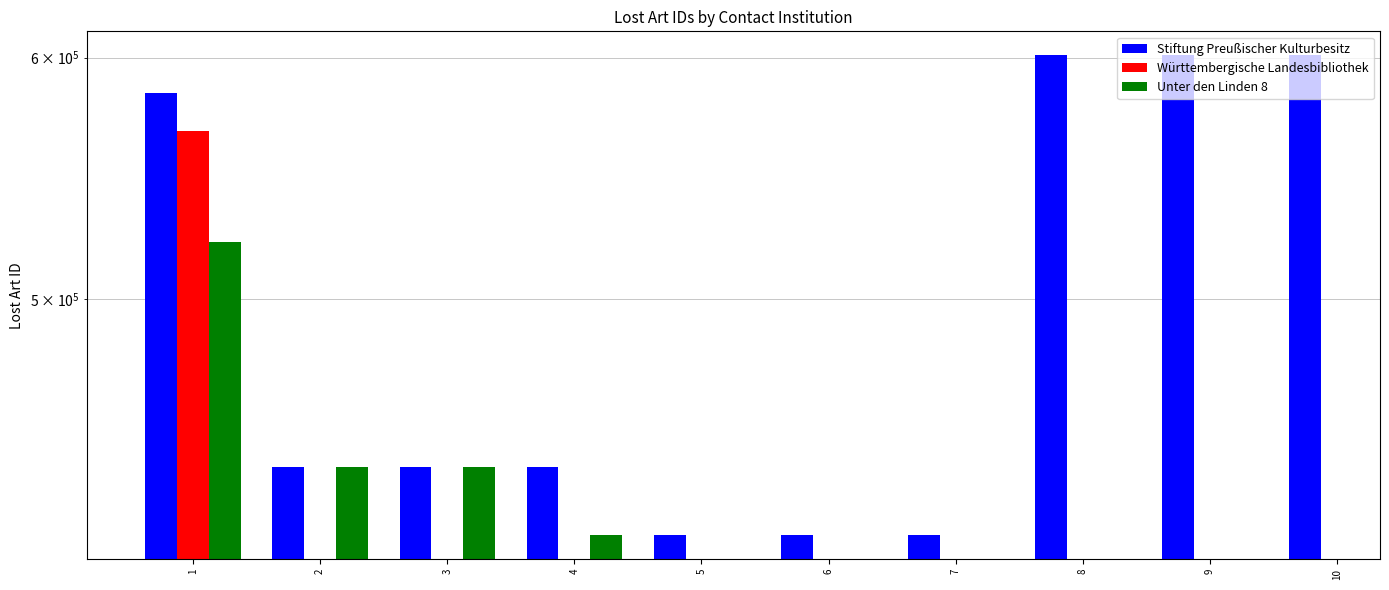

How many bars are there in total?

30